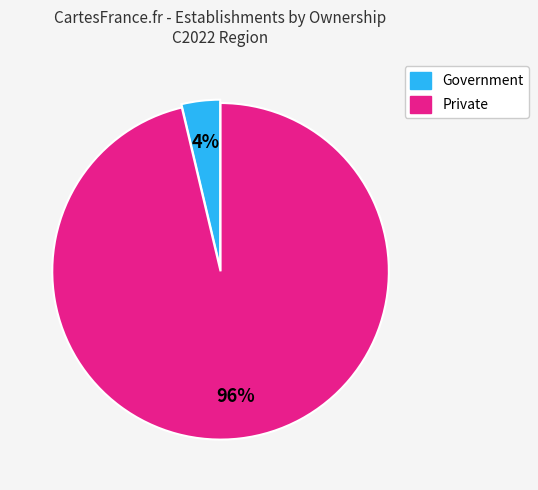

To the nearest percent, what percentage of the pie is Government?

4%